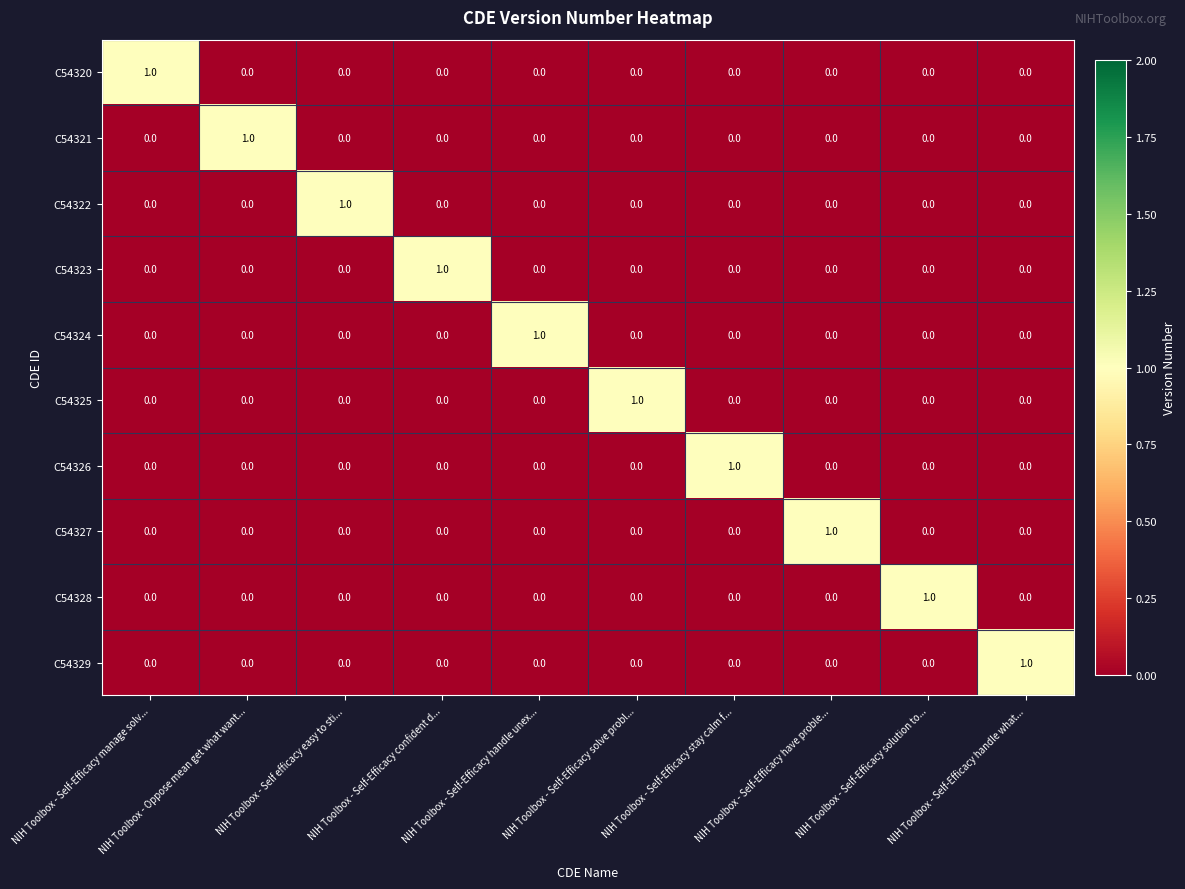

At how many categories does at least one series exceed 0?

10